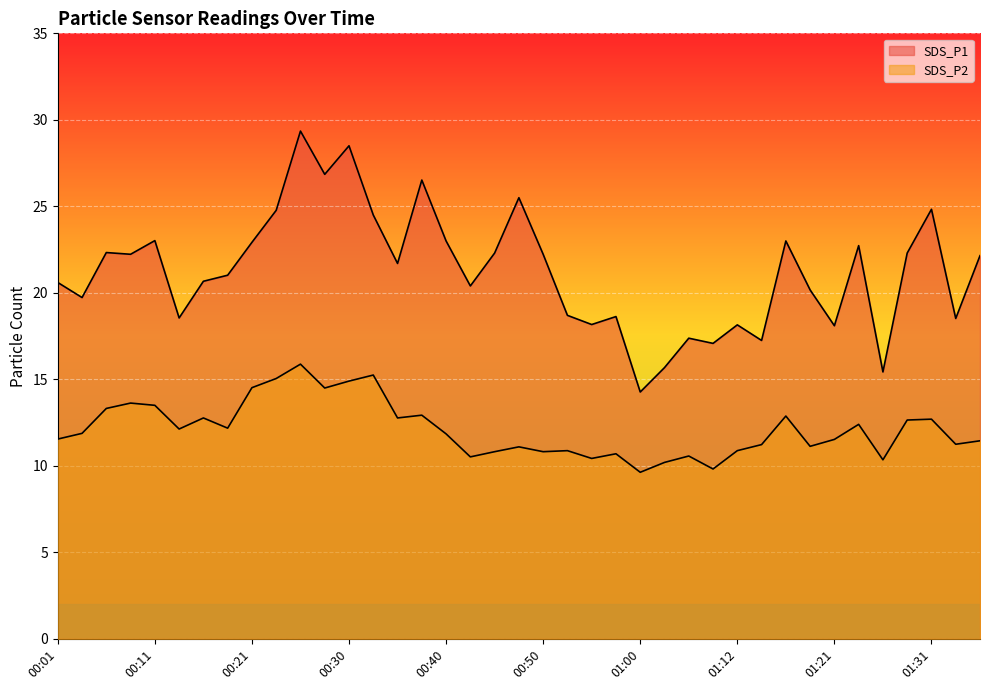

True or false: SDS_P1 has a value of 4.9 at 00:21.

False